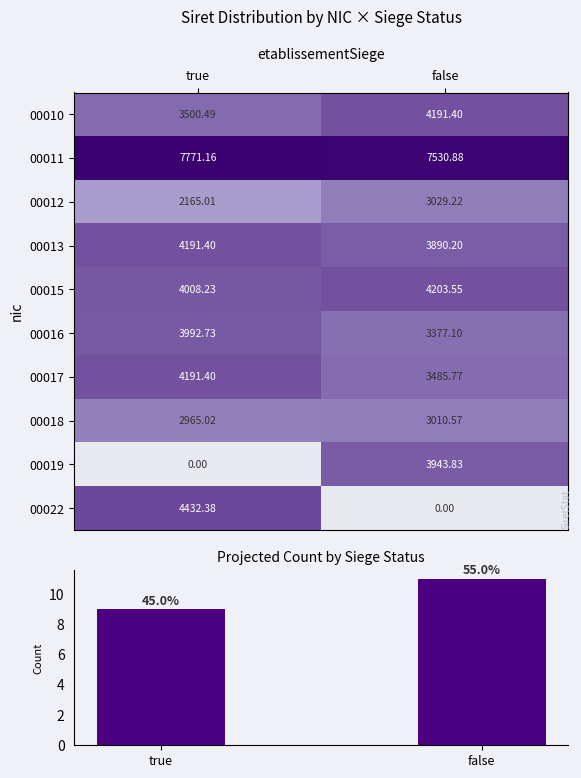

Is the value of 00017 at true greater than the value of 00022 at false?

Yes